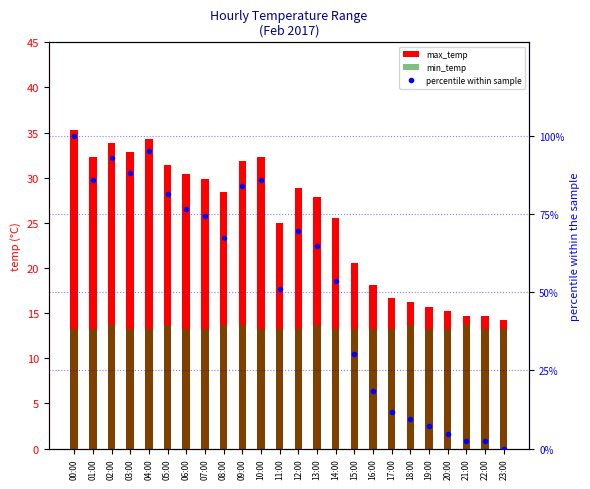

Where does the percentile within sample series first go above 67?

00:00